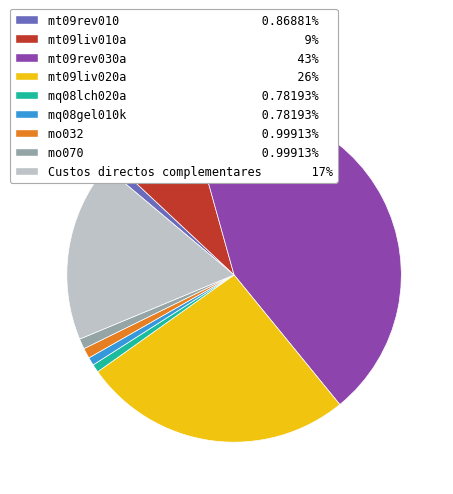

Is it true that mo070 is 1% of the pie?

True